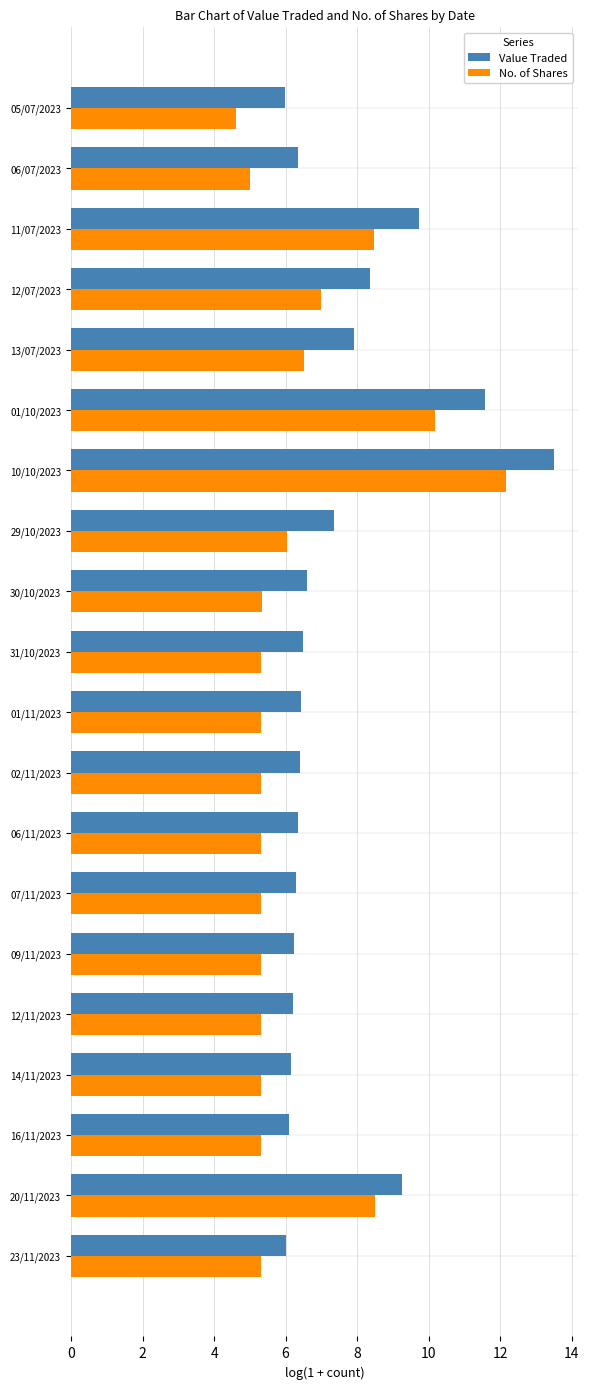

The Value Traded series shows 6.2 at 09/11/2023. True or false?

True